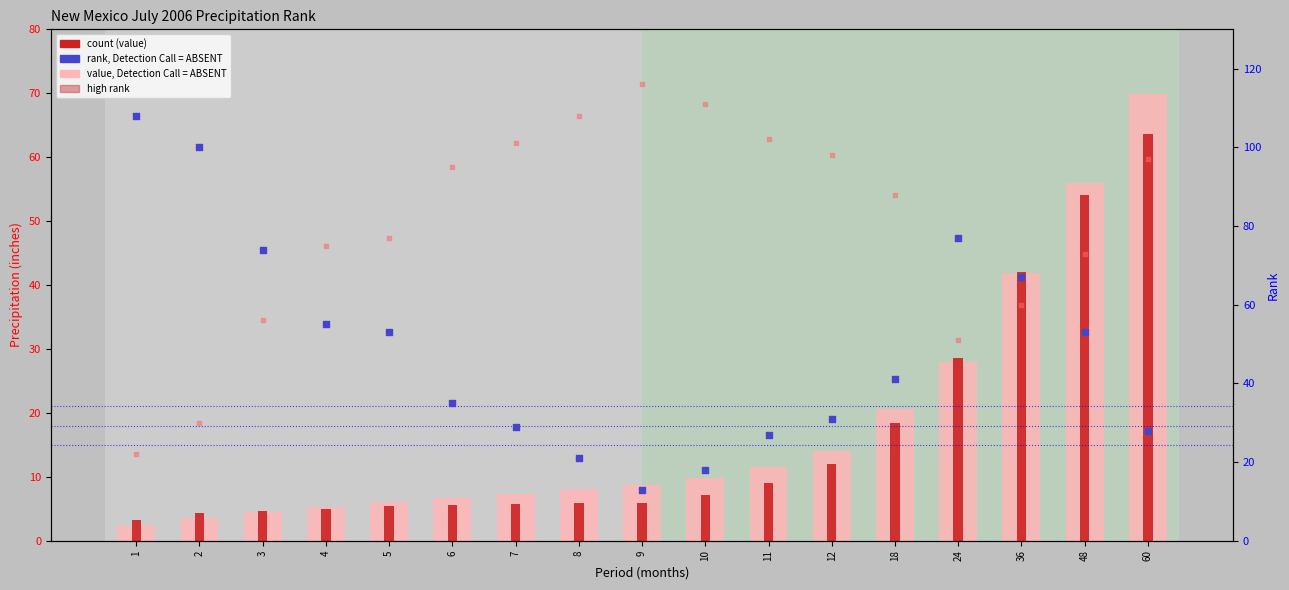

Which series has the largest Y range (max minus min)?

rank, Detection Call = ABSENT